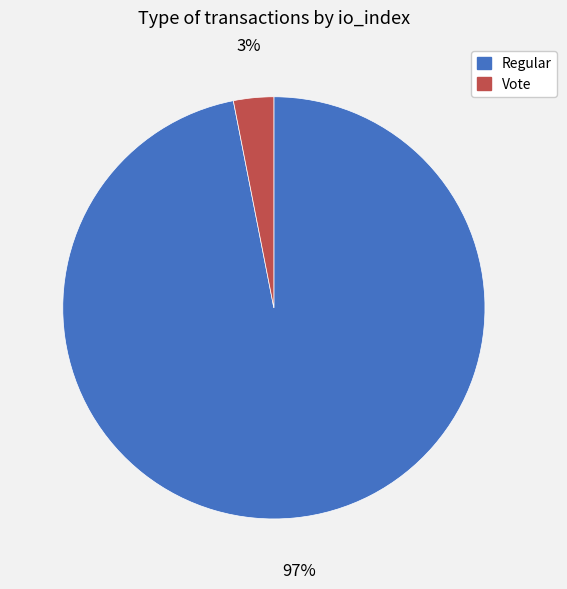

Rank the categories by value from lowest to highest.

Vote, Regular